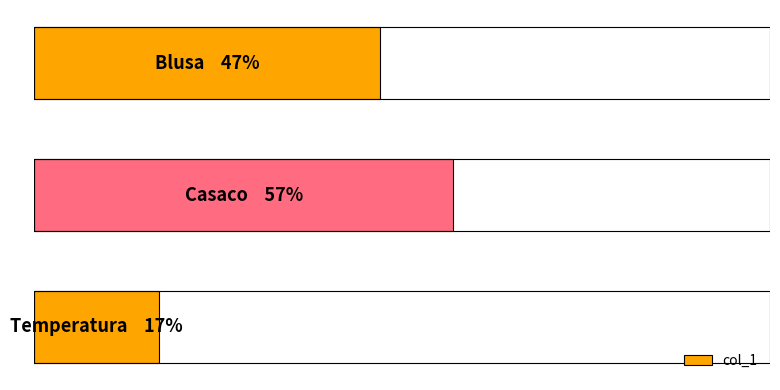

Does the chart contain stacked bars?

No